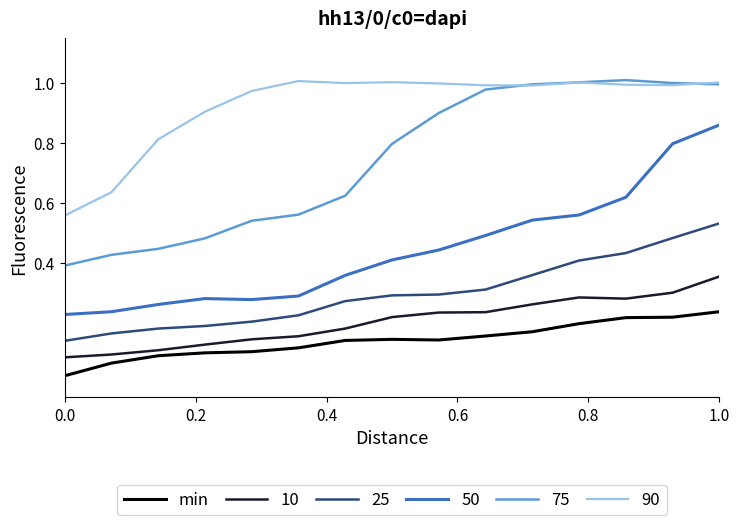

True or false: 75 and 10 intersect in this chart.

False